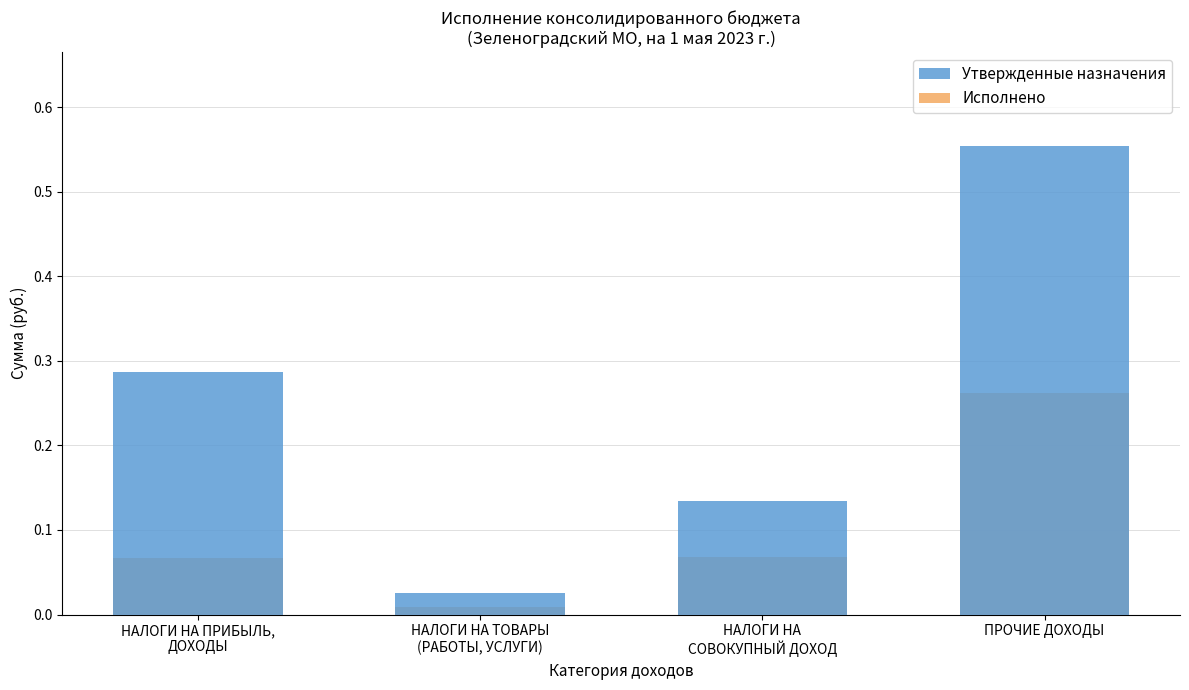

Which label corresponds to the smallest value in the chart?

НАЛОГИ НА ТОВАРЫ
(РАБОТЫ, УСЛУГИ)